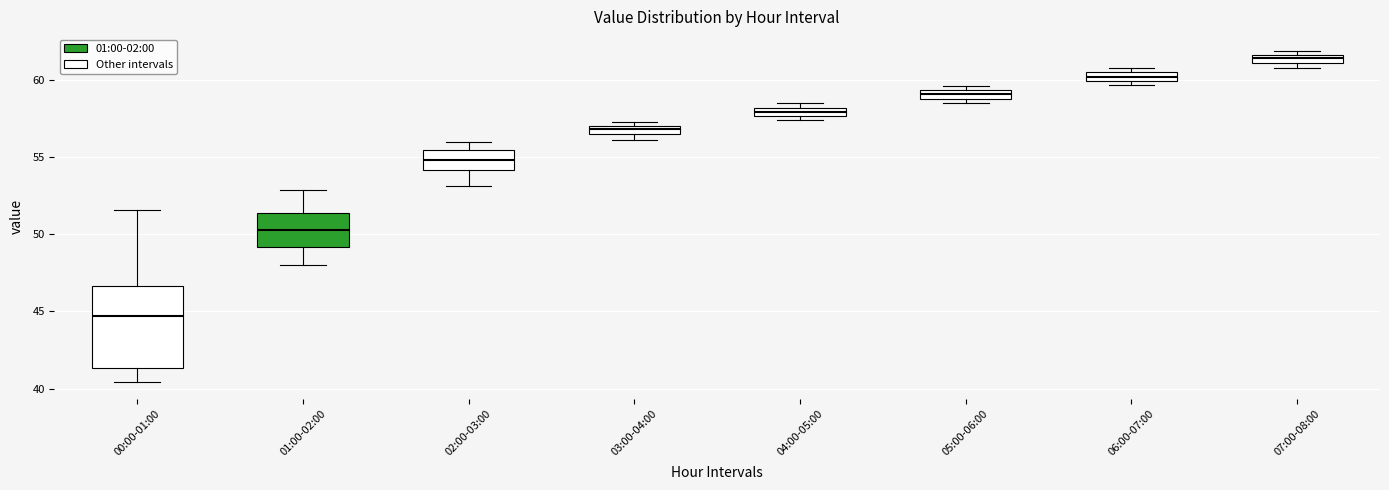

Which box's median line is the lowest?

00:00-01:00